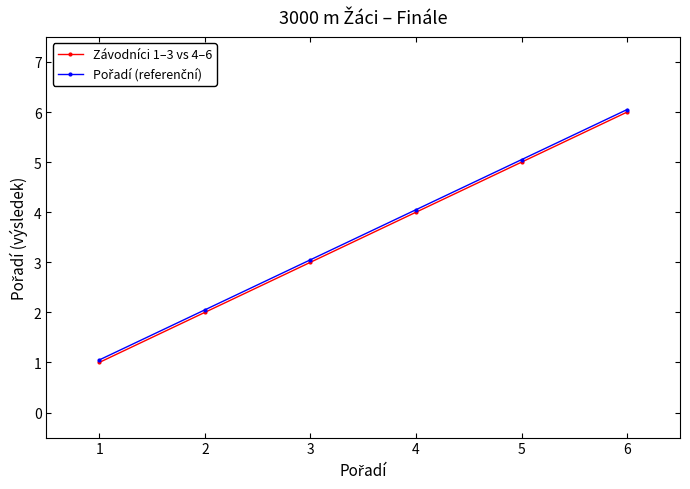

What is the sum of the Závodníci 1–3 vs 4–6 values at 3 and 1?

4.0